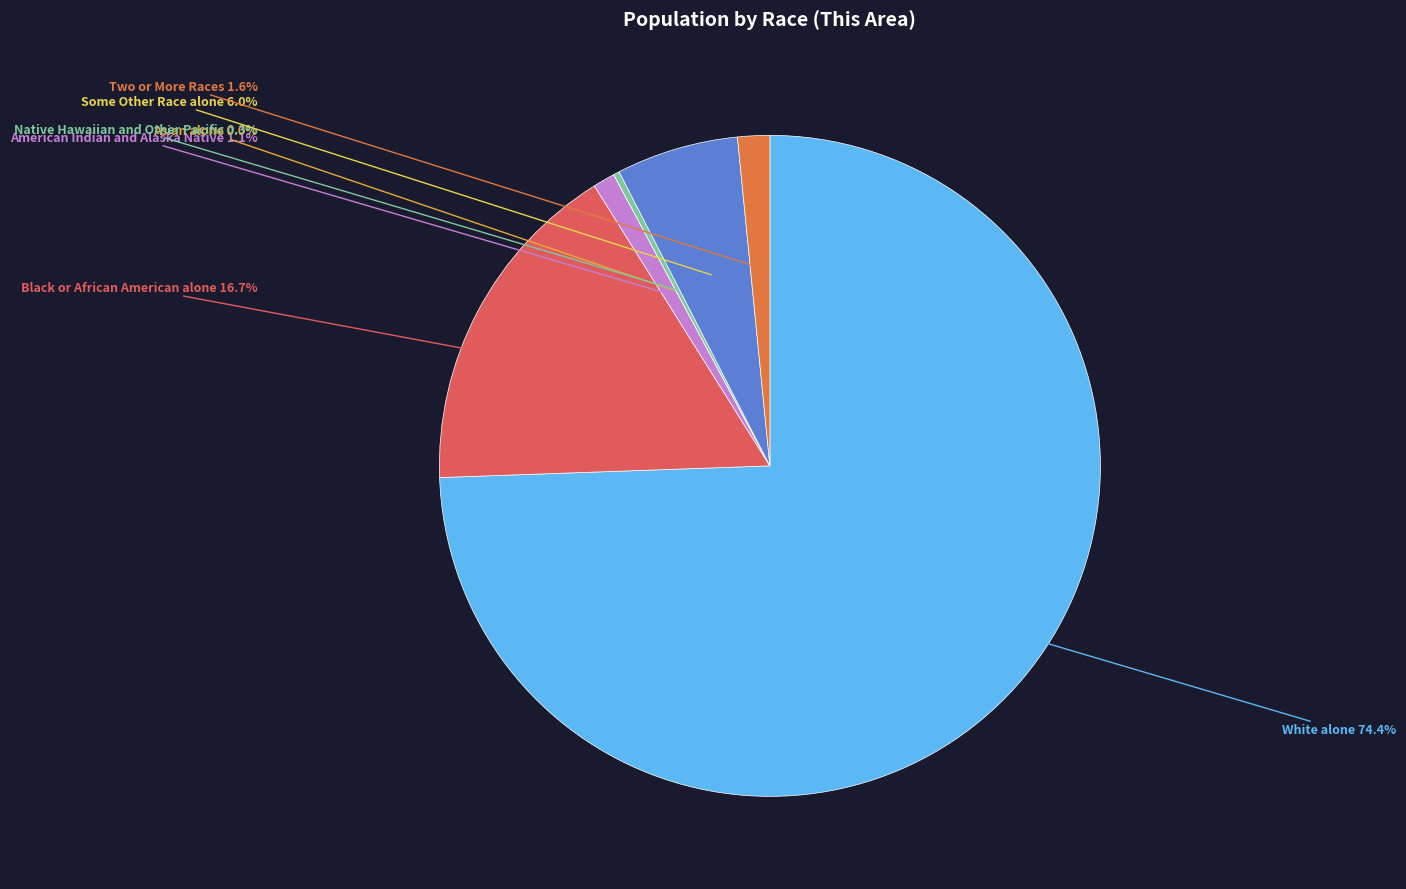

Rank the categories by value from highest to lowest.

White alone, Black or African American alone, Some Other Race alone, Two or More Races, American Indian and Alaska Native, Native Hawaiian and Other Pacific, Asian alone